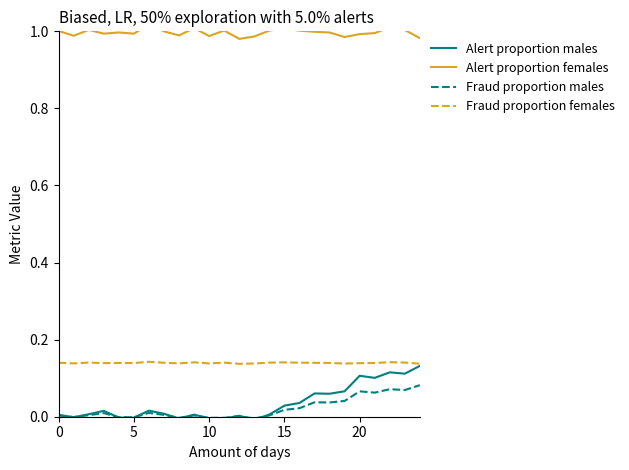

Which series has the largest total across all categories?

Alert proportion females